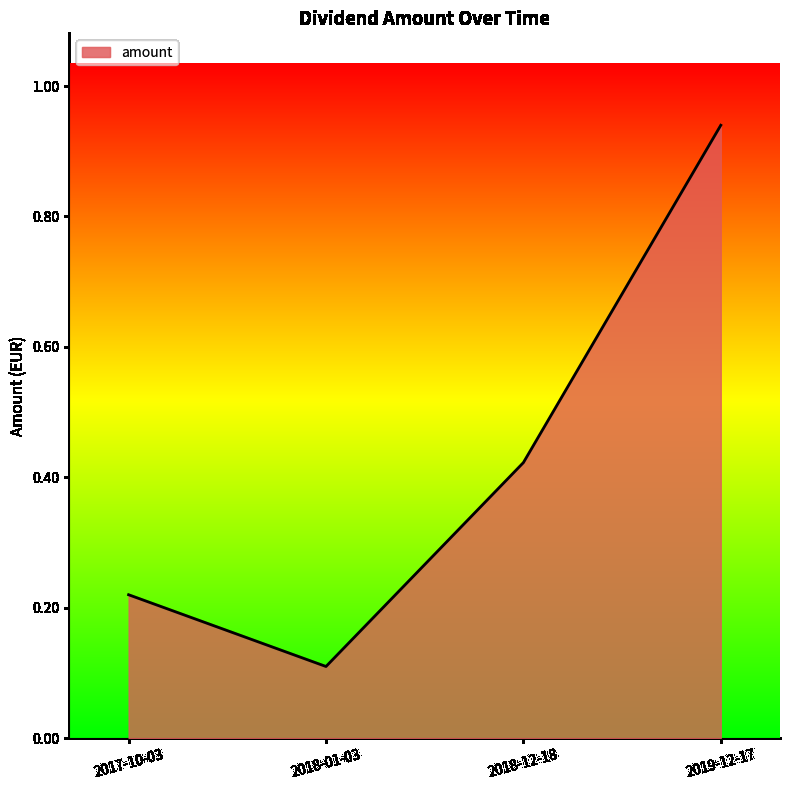

What is the difference between the maximum and second lowest values?

0.7